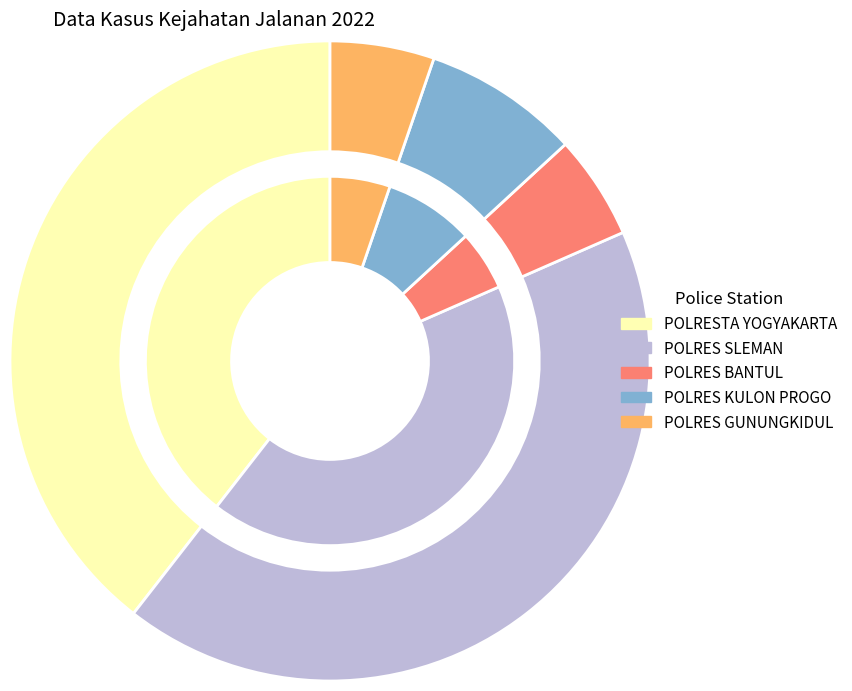

Is POLRES KULON PROGO the majority of the pie?

No